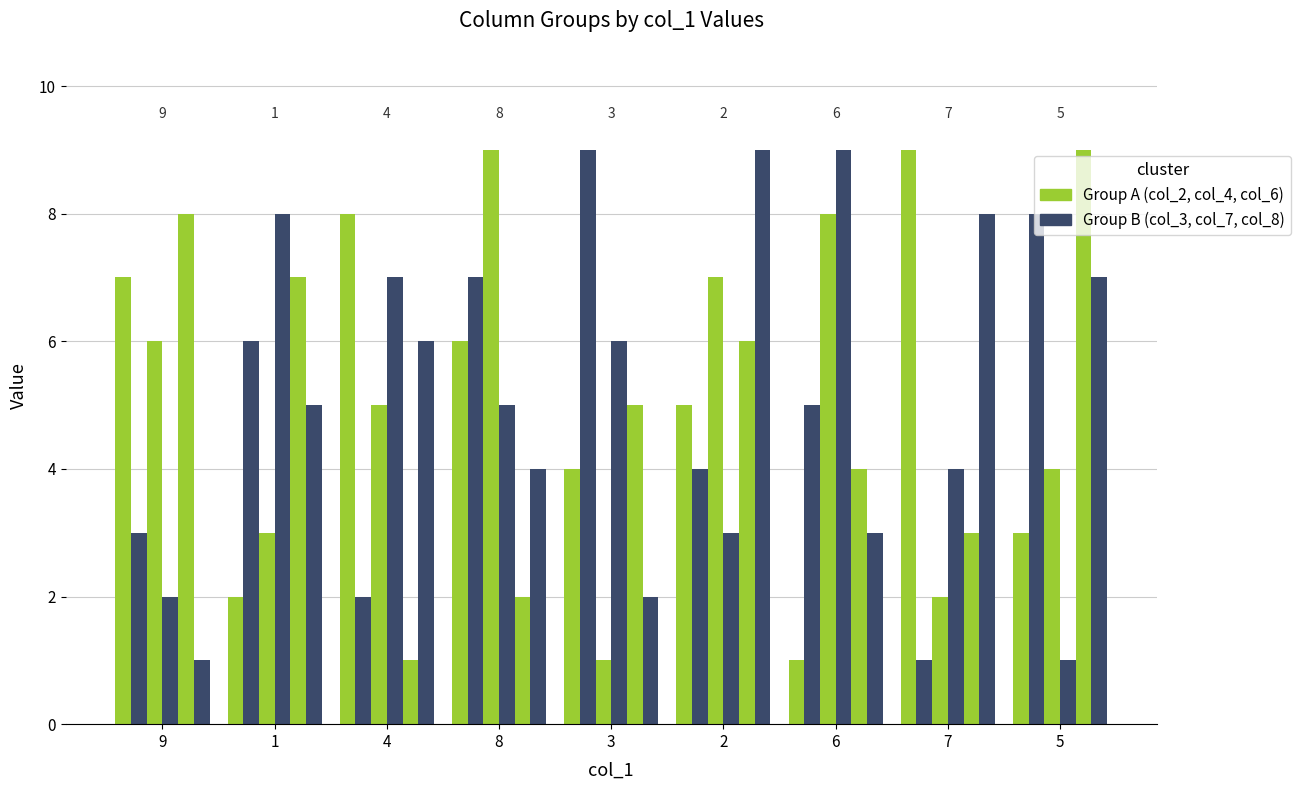

What is the total value across all series at 4?

29